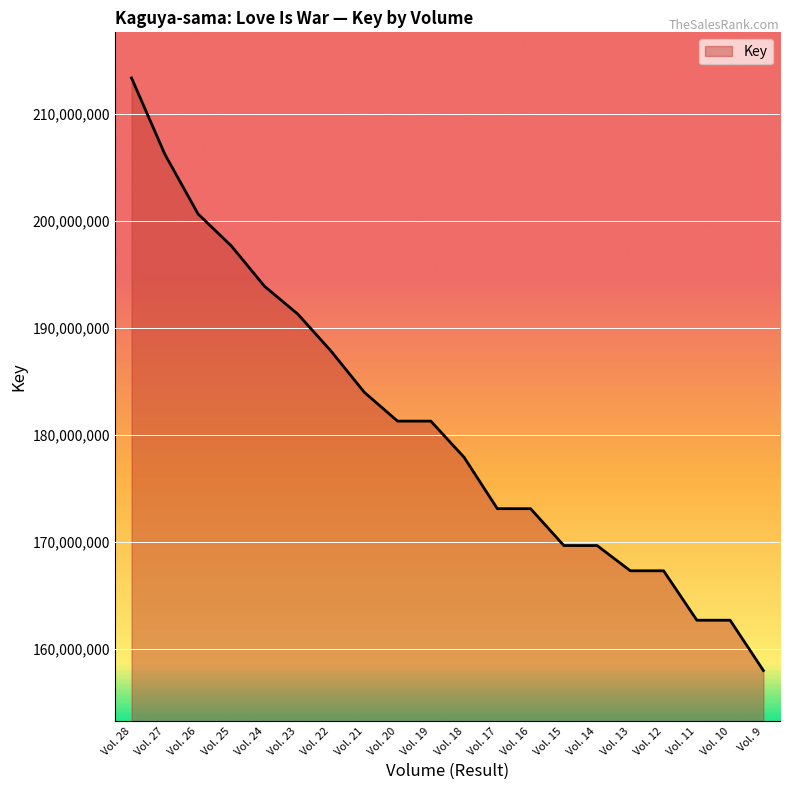

What is the difference between the values at Vol. 18 and Vol. 14?

8246223